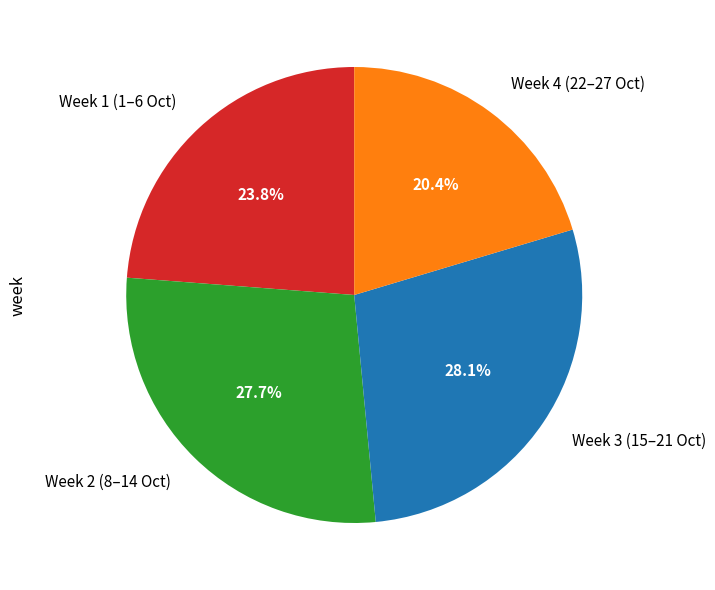

Count the number of slices in the pie.

4